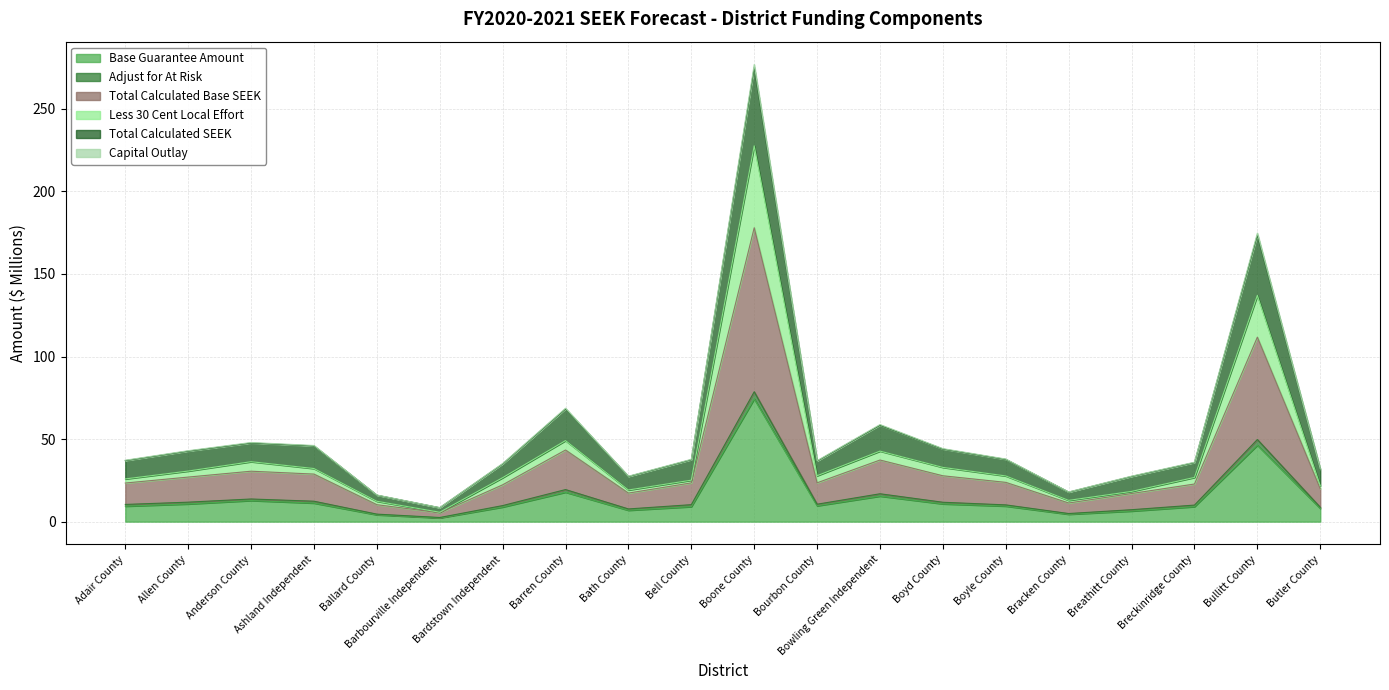

True or false: Total Calculated SEEK and Less 30 Cent Local Effort cross at least once.

False